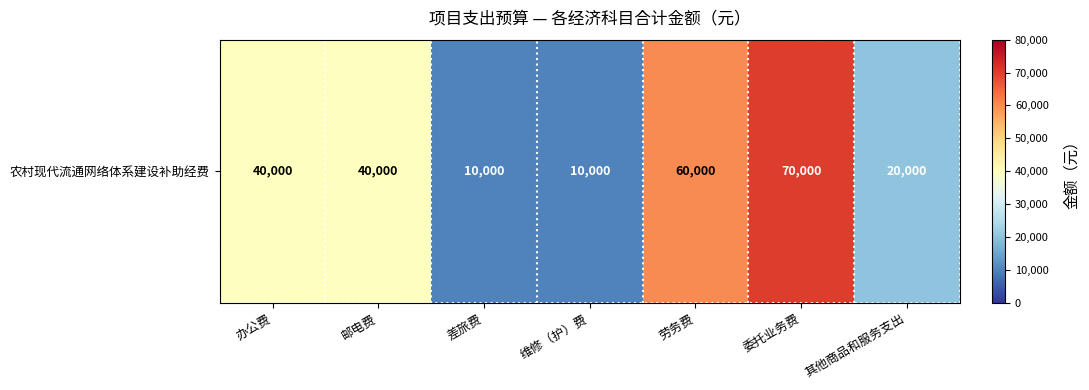

Where does the data first go above 40000?

劳务费